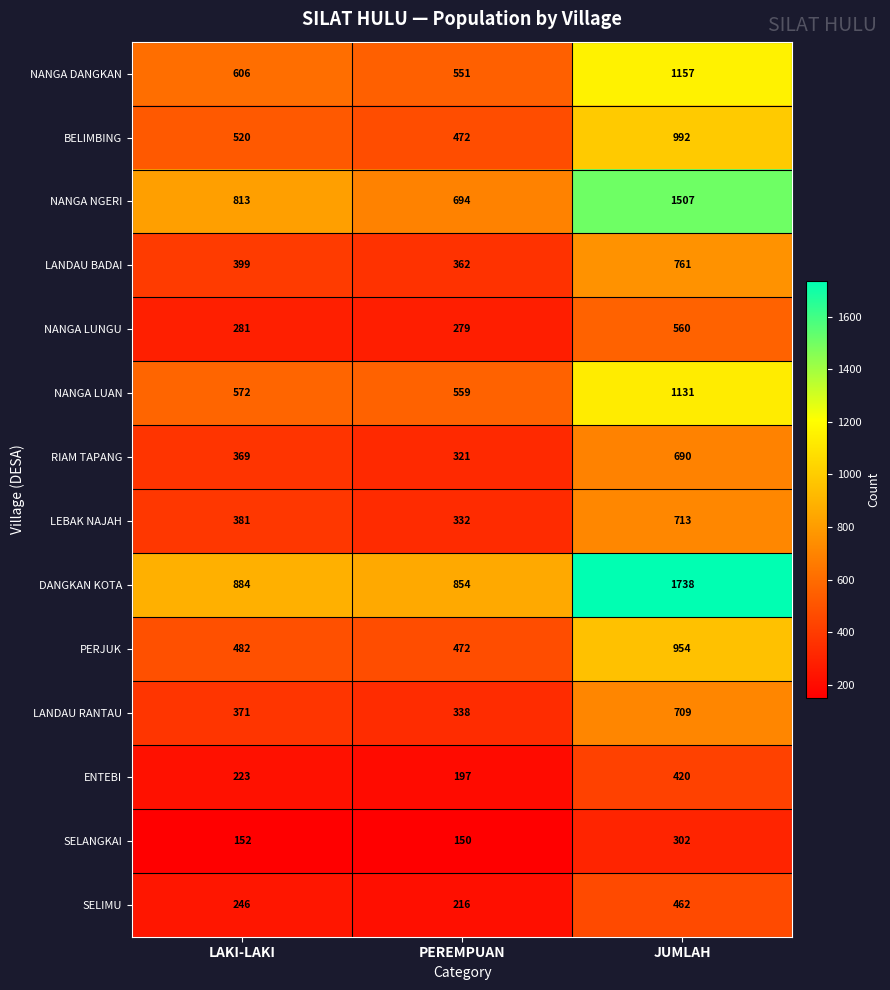

At which category does the chart reach its minimum across all series?

PEREMPUAN